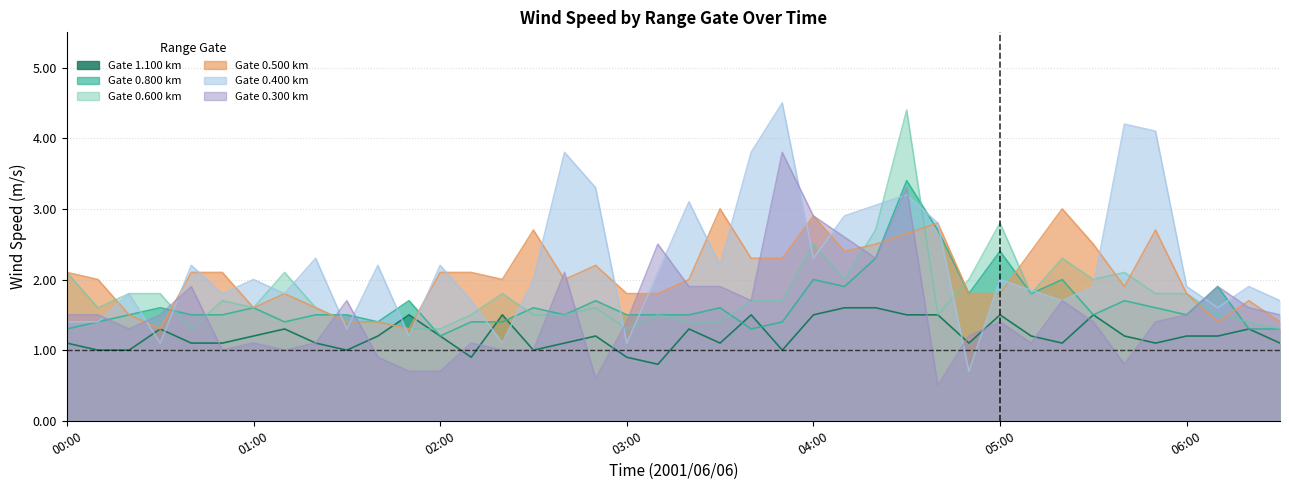

Which series has the widest spread of values?

0.600